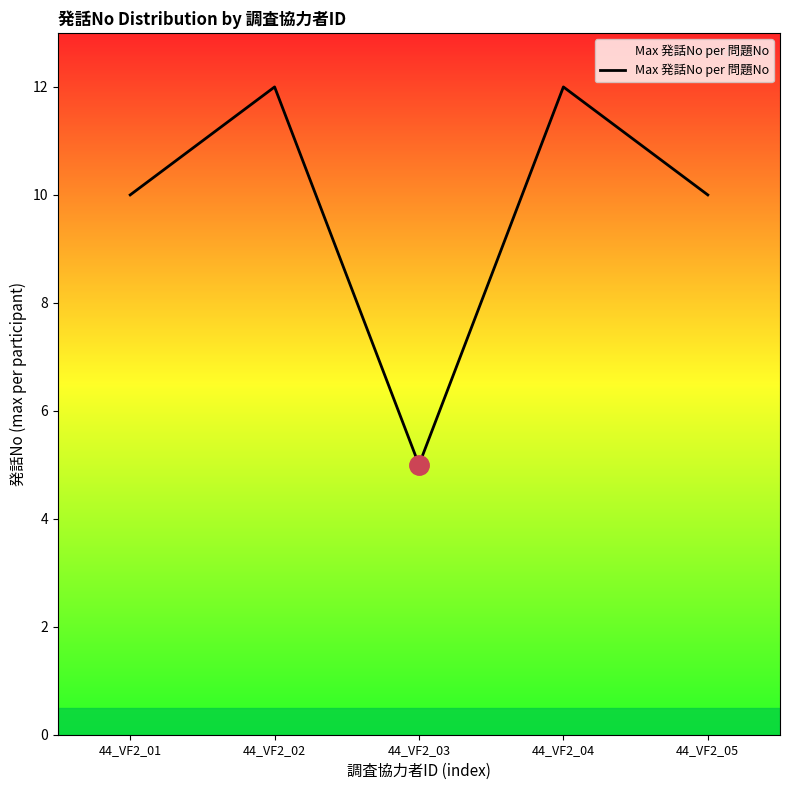

What is the maximum value shown in the chart?

12